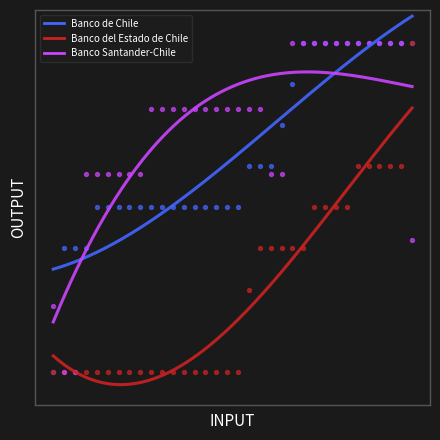

What are all the series names shown in the legend?

Banco de Chile, Banco del Estado de Chile, Banco Santander-Chile